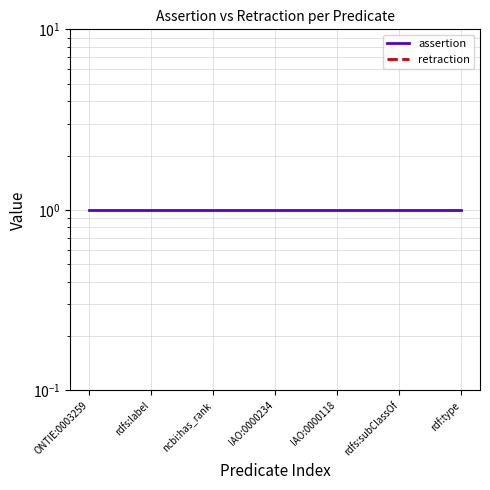

How many lines are shown in the chart?

2